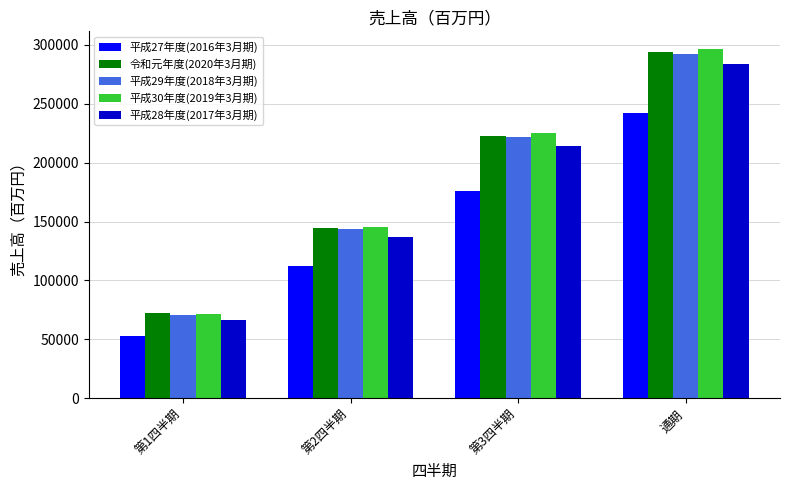

What is the difference between the second highest and second lowest values in the 平成29年度(2018年3月期) series?

78705